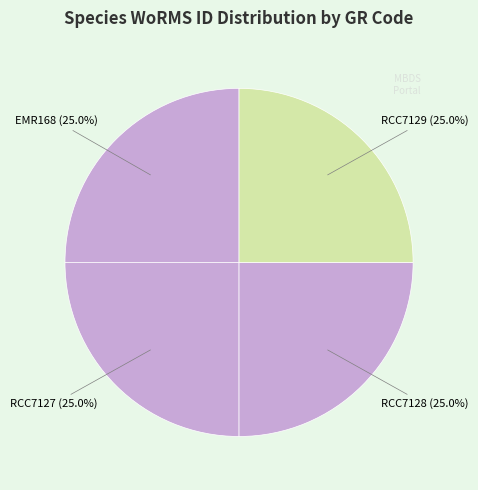

Count the number of slices in the pie.

4